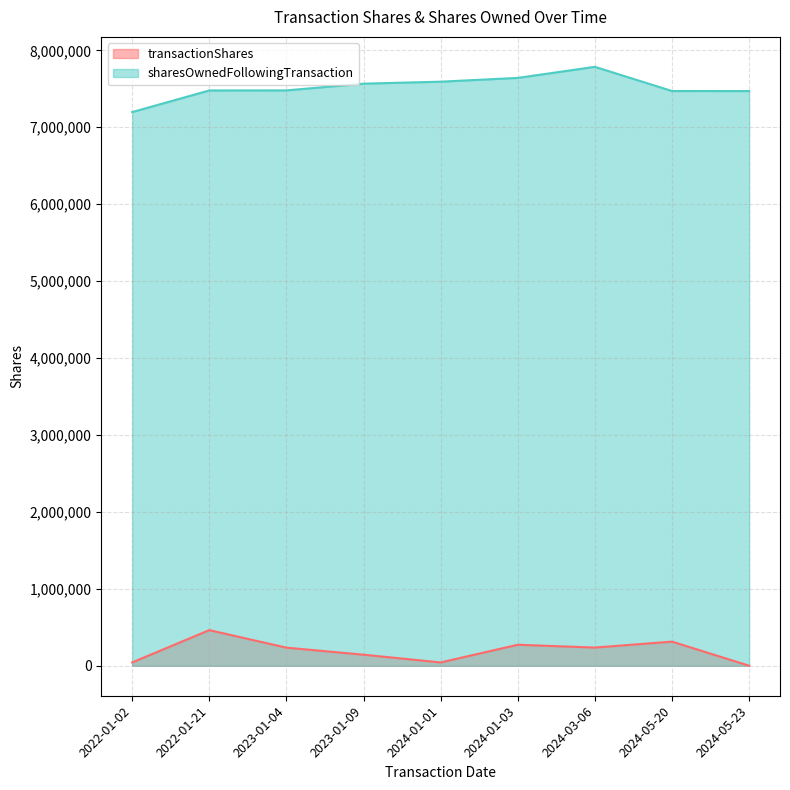

What is the difference between the highest and lowest values at 2024-01-01?

7548812